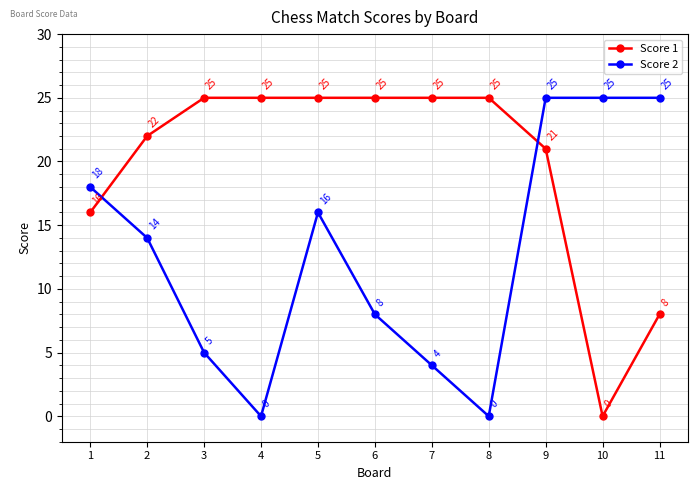

In Score 1, how many points are lower than both neighbors (excluding endpoints)?

1